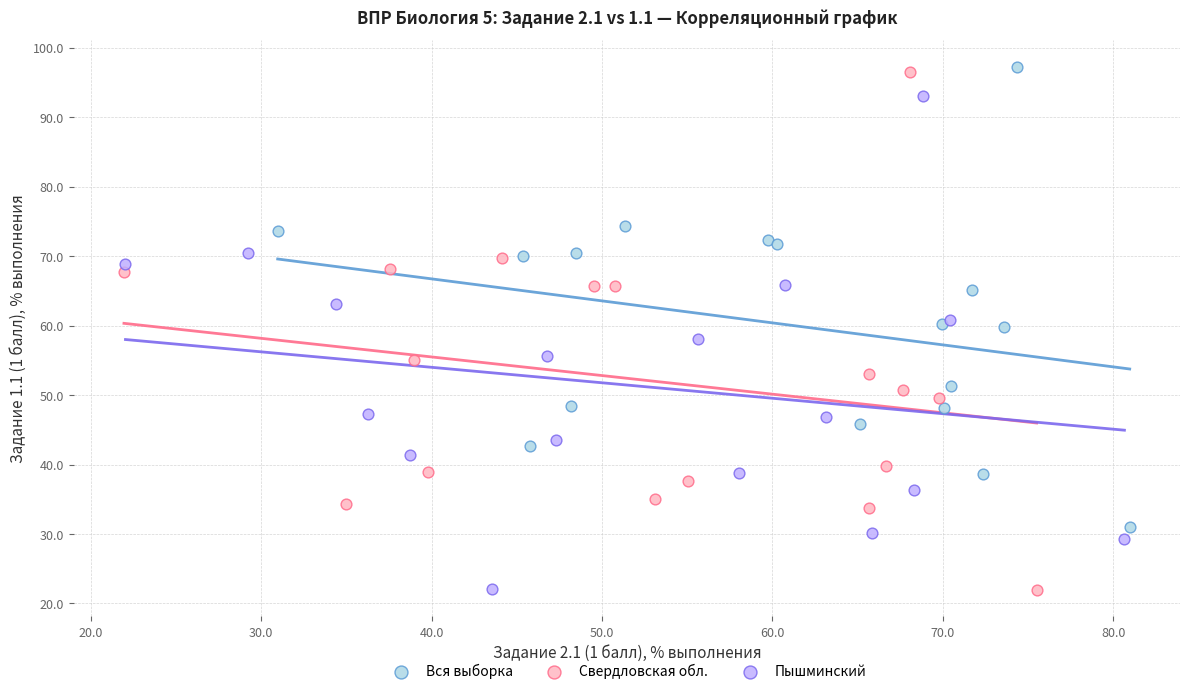

Which series has the largest Y range (max minus min)?

Свердловская обл.